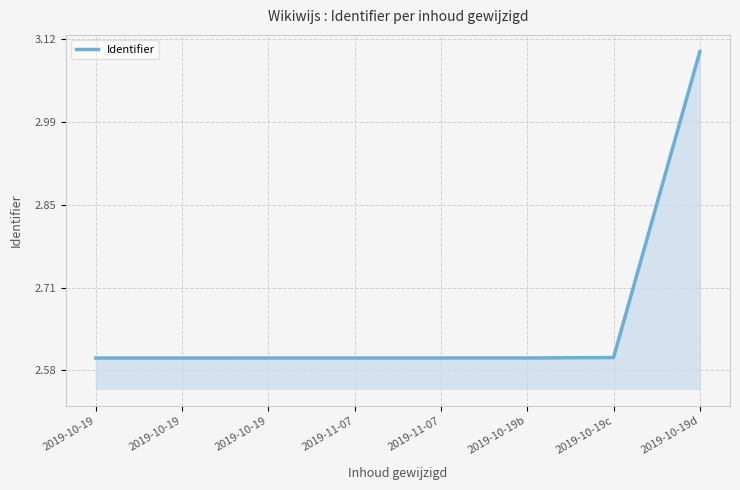

Reading right to left, transcribe all the data shown in this chart.

3.1	2.6	2.6	2.6	2.6	2.6	2.6	2.6